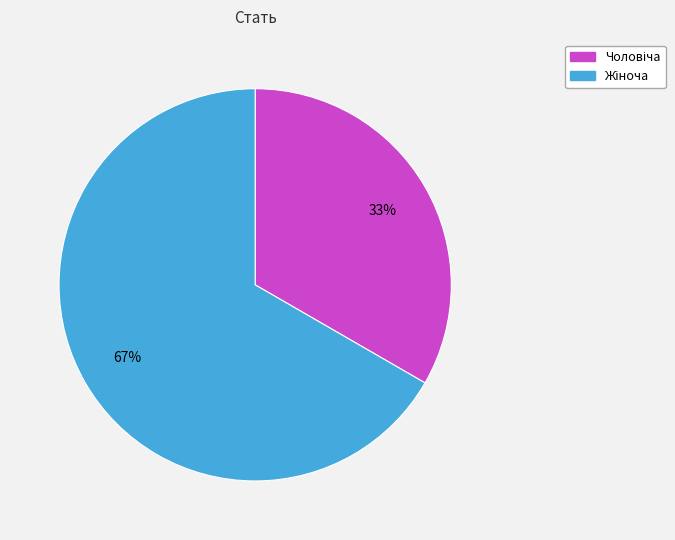

Is there a majority slice in this chart?

Yes